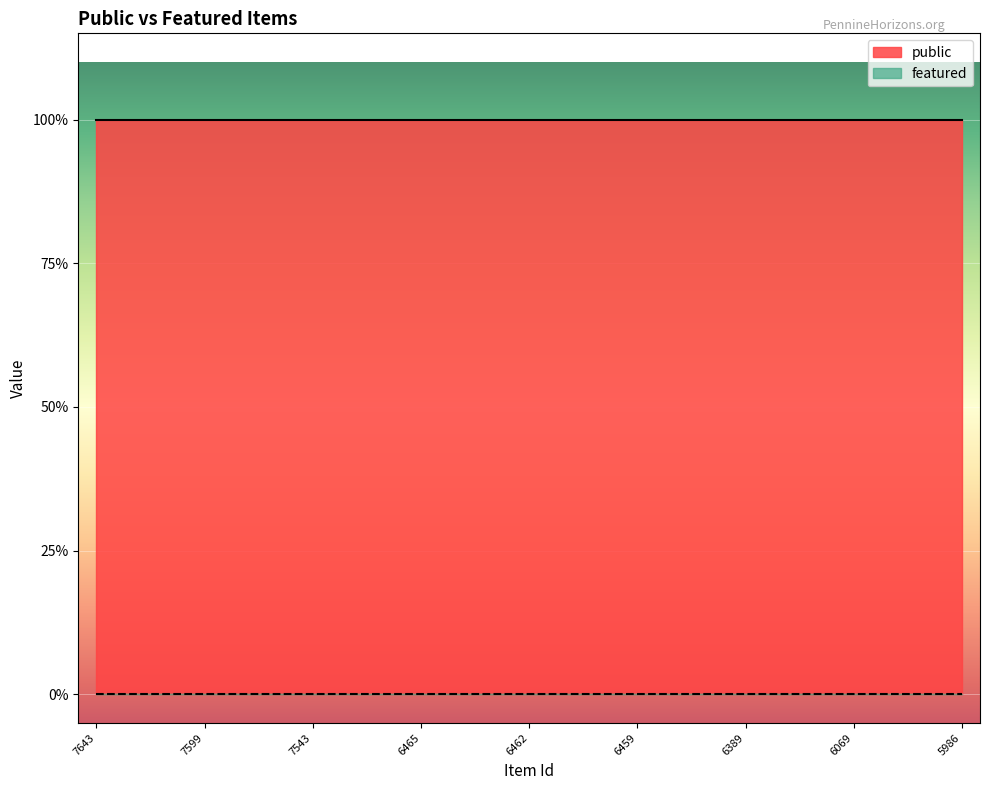

True or false: featured has more than 2 interior local peaks.

False